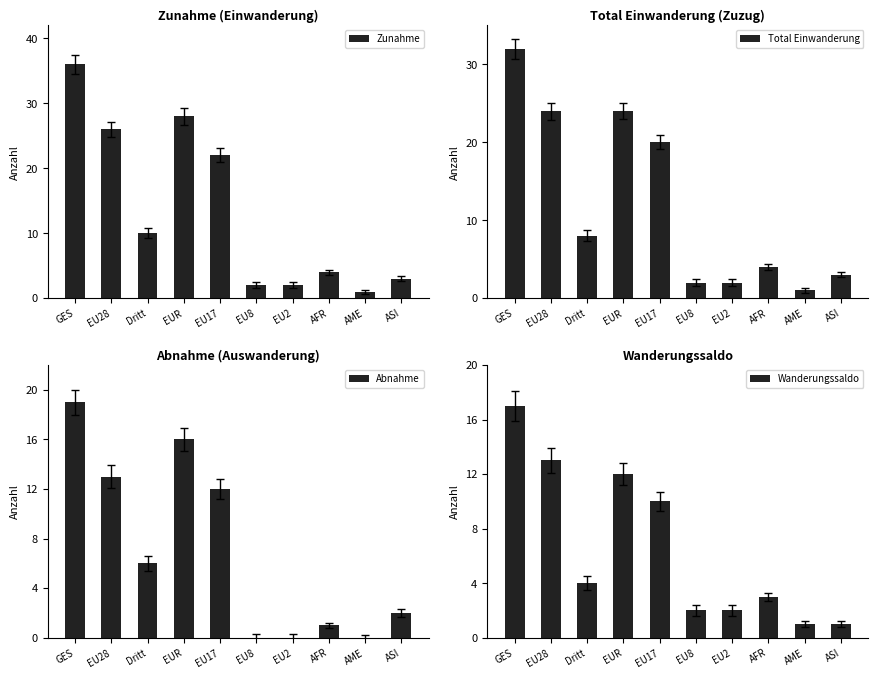

Does the chart contain any negative values?

No